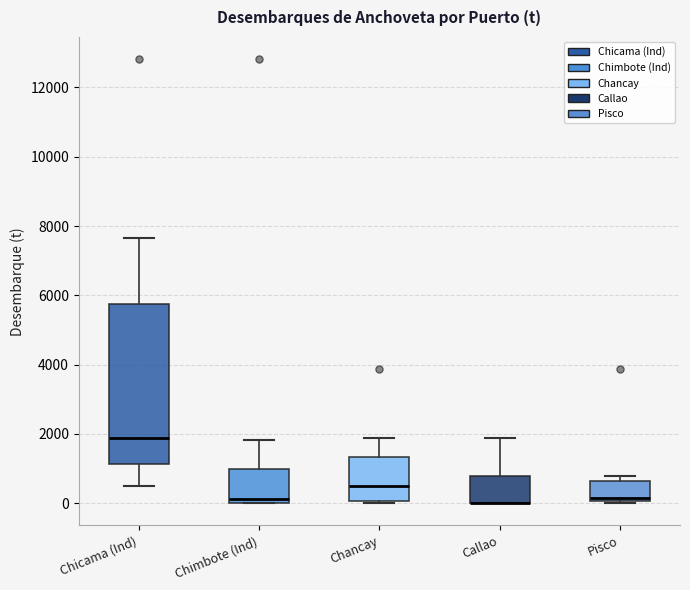

Comparing the boxes themselves (not the whiskers), which one is the tallest?

Chicama (Ind)